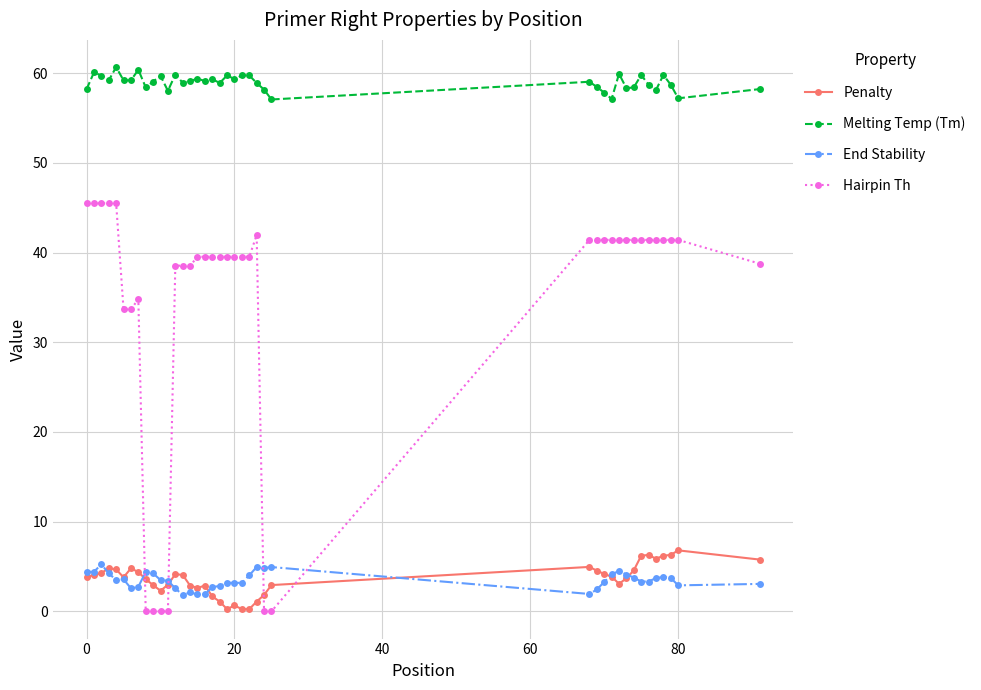

True or false: End Stability has more than 1 points higher than both neighbors.

True